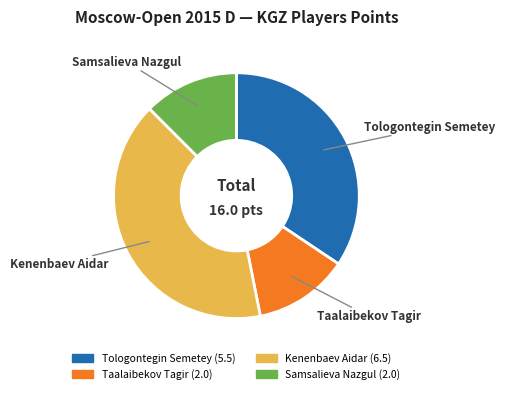

Which slice is the largest?

Kenenbaev Aidar